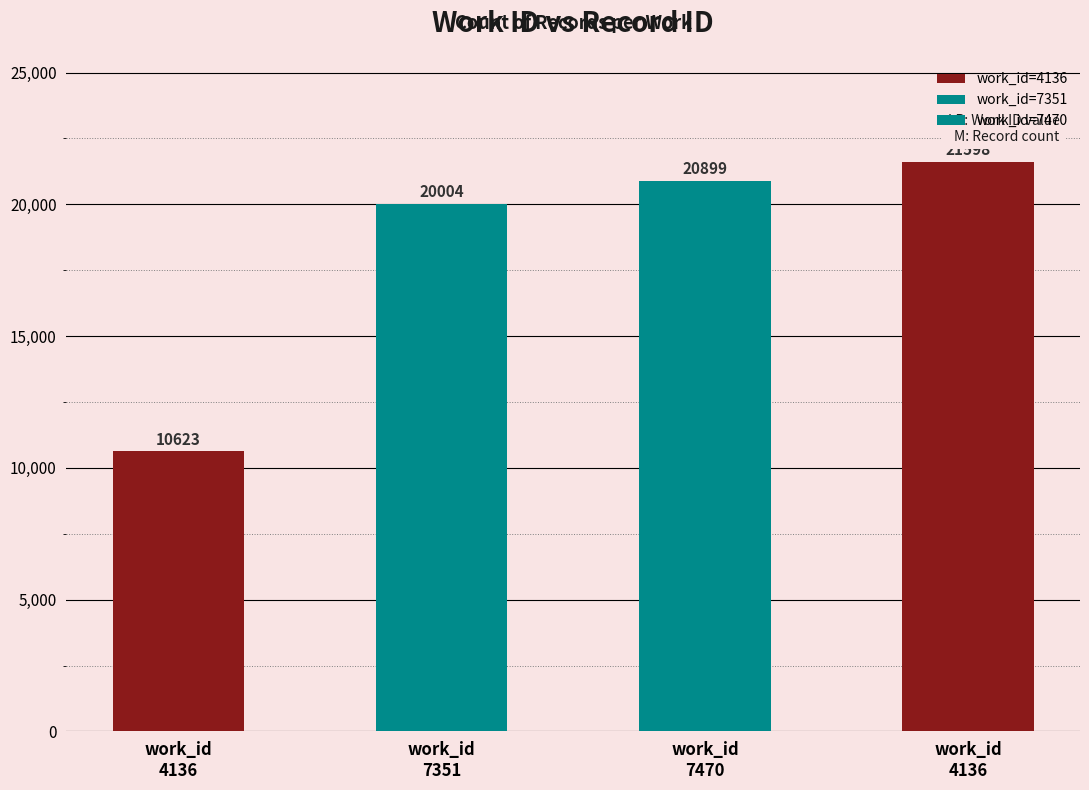

The value at 7470 is 12478. True or false?

False